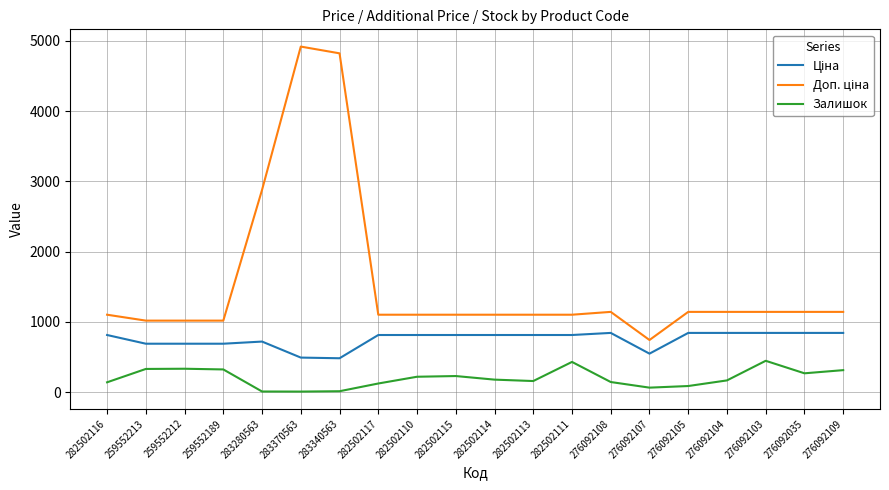

What is the spread (max minus min) of values at 282502114?

923.8